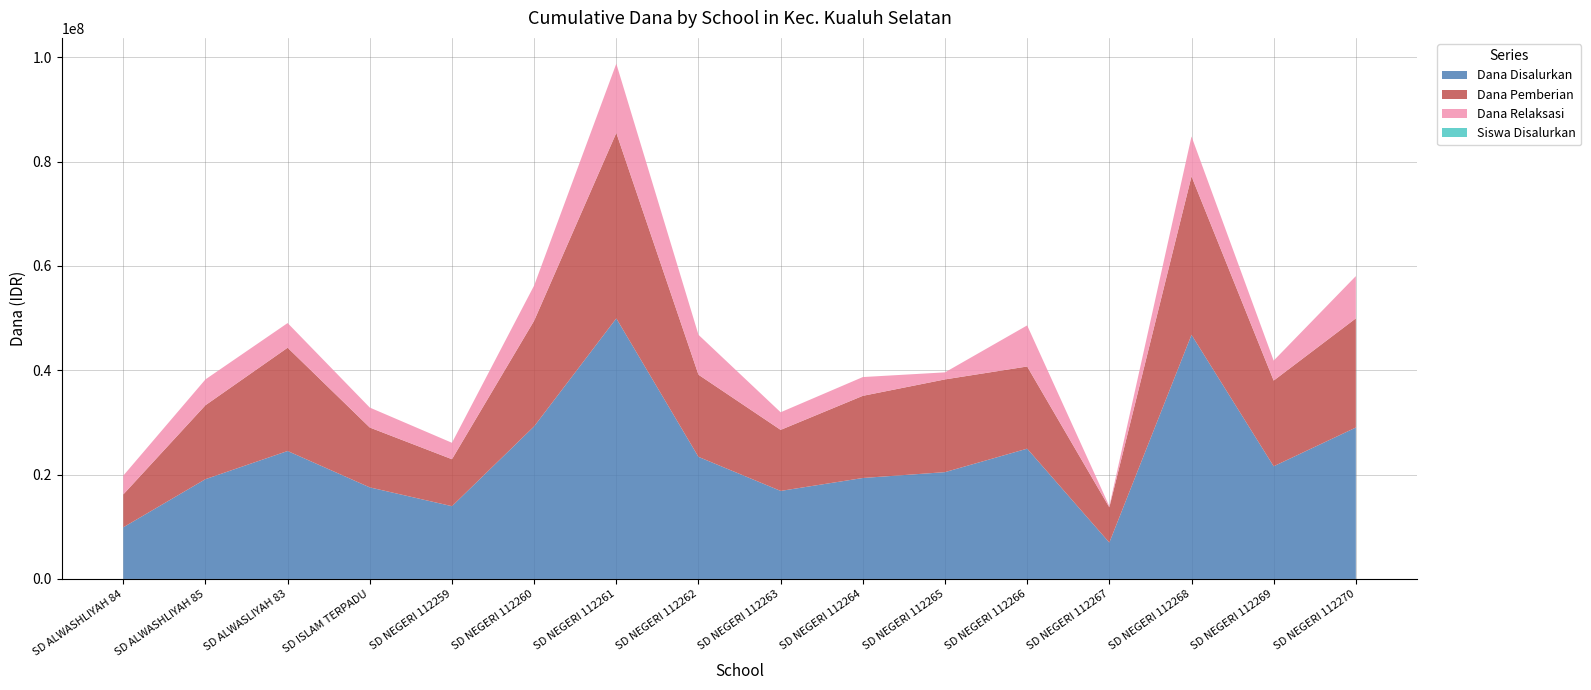

Reading left to right, list all the values displayed in this chart.

Dana Disalurkan: SD ALWASHLIYAH 84=9900000	SD ALWASHLIYAH 85=19125000	SD ALWASLIYAH 83=24525000	SD ISLAM TERPADU=17550000	SD NEGERI 112259=13950000	SD NEGERI 112260=29250000	SD NEGERI 112261=49950000	SD NEGERI 112262=23400000	SD NEGERI 112263=16875000	SD NEGERI 112264=19350000	SD NEGERI 112265=20475000	SD NEGERI 112266=24975000	SD NEGERI 112267=6975000	SD NEGERI 112268=46800000	SD NEGERI 112269=21600000	SD NEGERI 112270=29025000
Siswa Disalurkan: SD ALWASHLIYAH 84=22	SD ALWASHLIYAH 85=48	SD ALWASLIYAH 83=67	SD ISLAM TERPADU=41	SD NEGERI 112259=35	SD NEGERI 112260=72	SD NEGERI 112261=122	SD NEGERI 112262=56	SD NEGERI 112263=39	SD NEGERI 112264=45	SD NEGERI 112265=49	SD NEGERI 112266=63	SD NEGERI 112267=16	SD NEGERI 112268=116	SD NEGERI 112269=55	SD NEGERI 112270=70
Dana Pemberian: SD ALWASHLIYAH 84=6300000	SD ALWASHLIYAH 85=14175000	SD ALWASLIYAH 83=19800000	SD ISLAM TERPADU=11475000	SD NEGERI 112259=9000000	SD NEGERI 112260=20250000	SD NEGERI 112261=35550000	SD NEGERI 112262=15750000	SD NEGERI 112263=11700000	SD NEGERI 112264=15750000	SD NEGERI 112265=17775000	SD NEGERI 112266=15750000	SD NEGERI 112267=6750000	SD NEGERI 112268=30375000	SD NEGERI 112269=16425000	SD NEGERI 112270=20925000
Dana Relaksasi: SD ALWASHLIYAH 84=3600000	SD ALWASHLIYAH 85=4950000	SD ALWASLIYAH 83=4725000	SD ISLAM TERPADU=3825000	SD NEGERI 112259=3150000	SD NEGERI 112260=6750000	SD NEGERI 112261=13275000	SD NEGERI 112262=7650000	SD NEGERI 112263=3375000	SD NEGERI 112264=3600000	SD NEGERI 112265=1350000	SD NEGERI 112266=7875000	SD NEGERI 112267=225000	SD NEGERI 112268=7650000	SD NEGERI 112269=3825000	SD NEGERI 112270=8100000